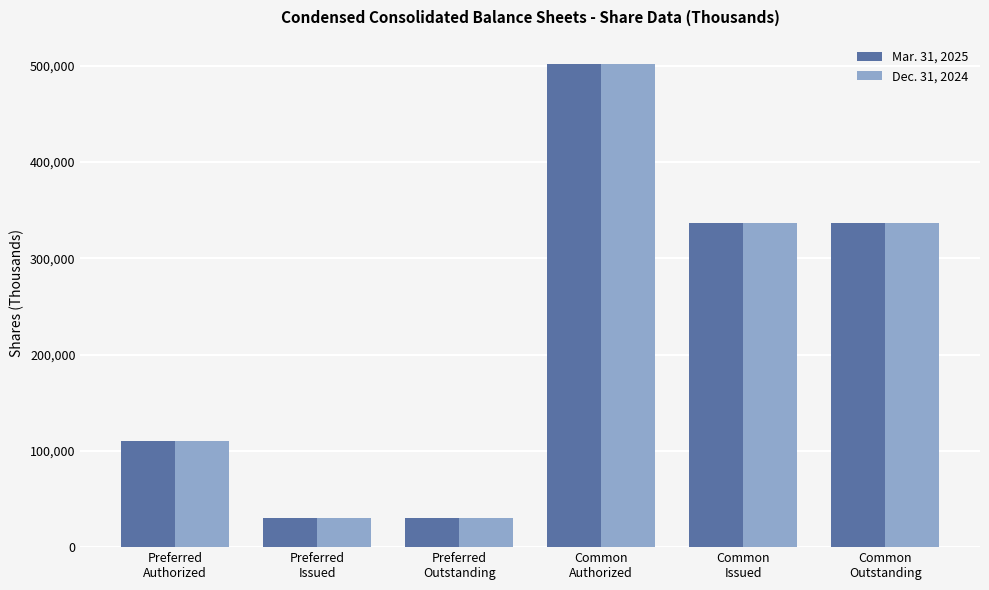

What is the sum of all Mar. 31, 2025 values?

1345886